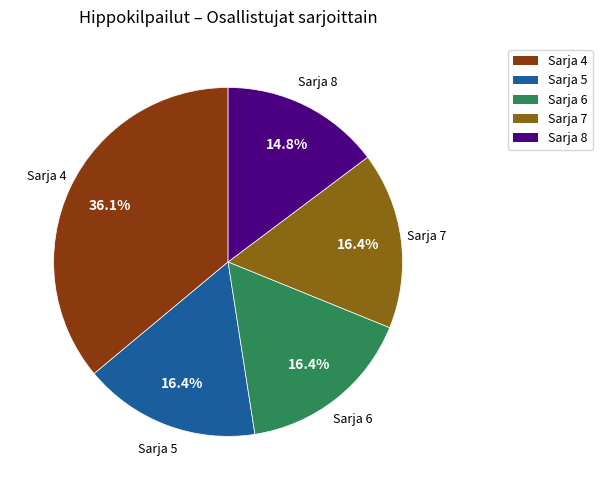

Is the sum of Sarja 8 and Sarja 5 greater than half?

No